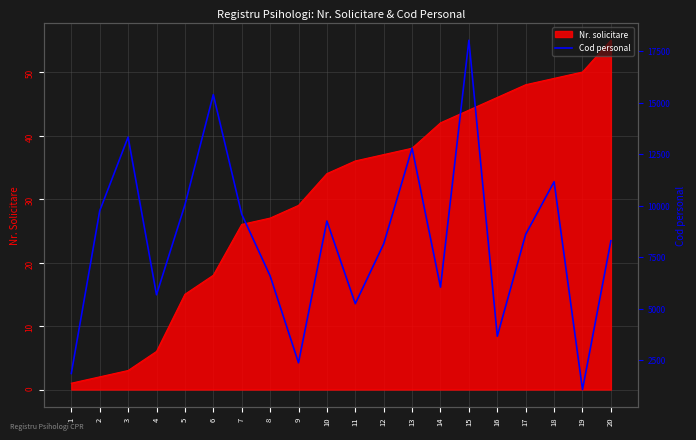

What is the change in value from 6 to 12?

-7249